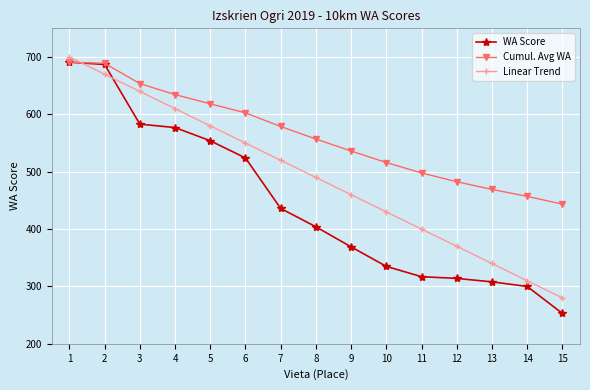

Which series ends up on top after the final intersection of Linear Trend and Cumul. Avg WA?

Cumul. Avg WA